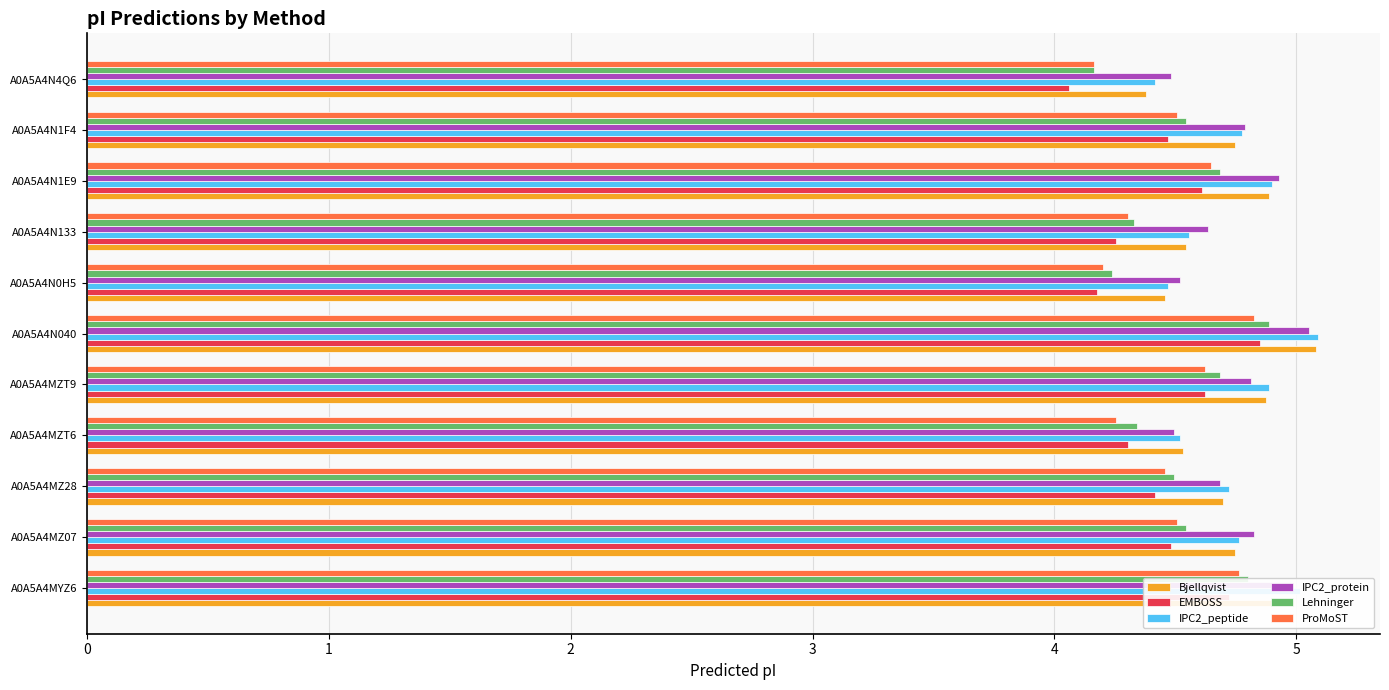

What is the difference between the highest and lowest values at A0A5A4MYZ6?

0.3